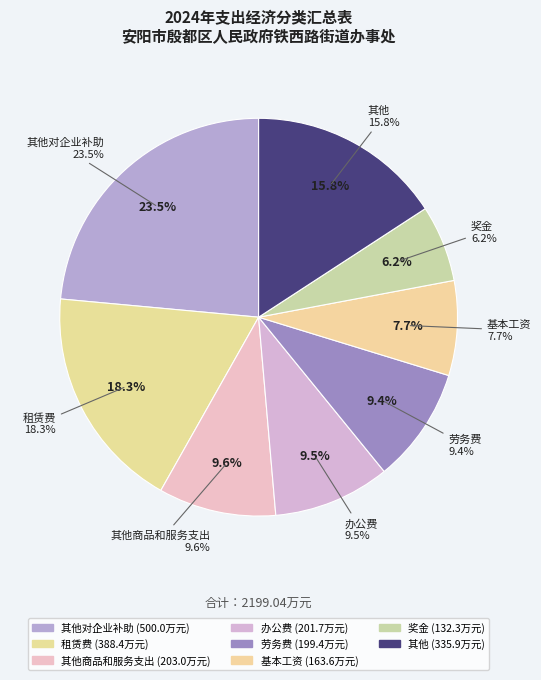

Does any single category account for the majority?

No